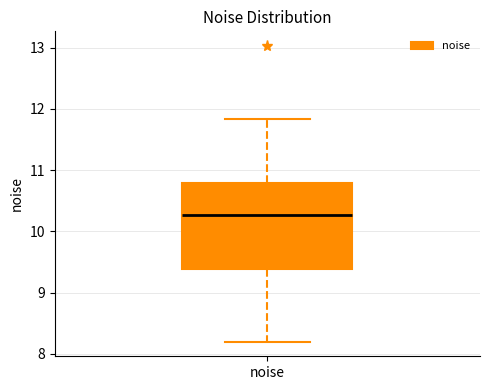

Read this box plot against the y-axis: the position of the median line, the range covered by the box, and the ends of both whiskers. The values are not printed on the chart, so give them approximately, as read against the axis.

median 10.3, box 9.4 to 10.8, whiskers 8.2 to 11.8